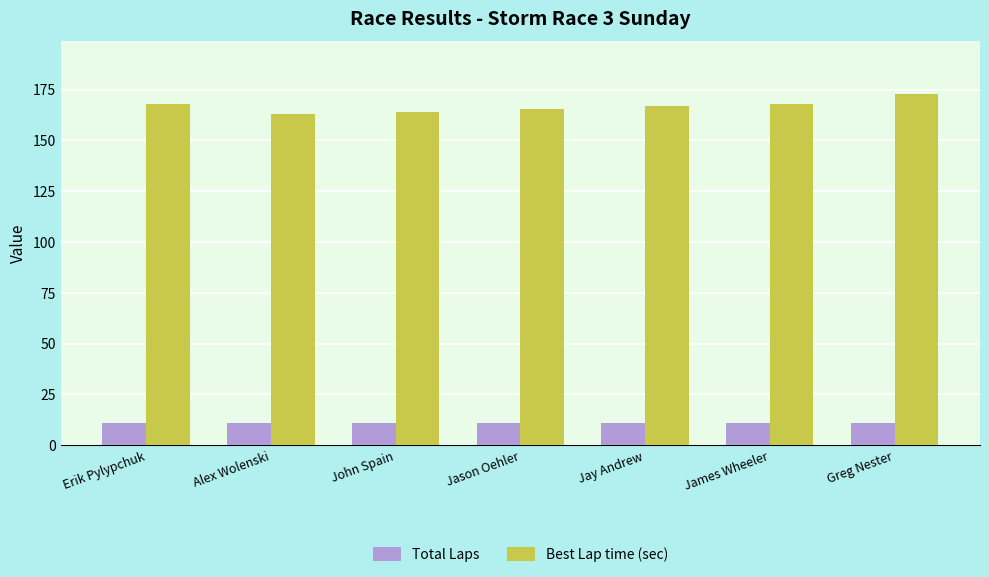

Which series has the largest total across all categories?

Best Lap time (sec)